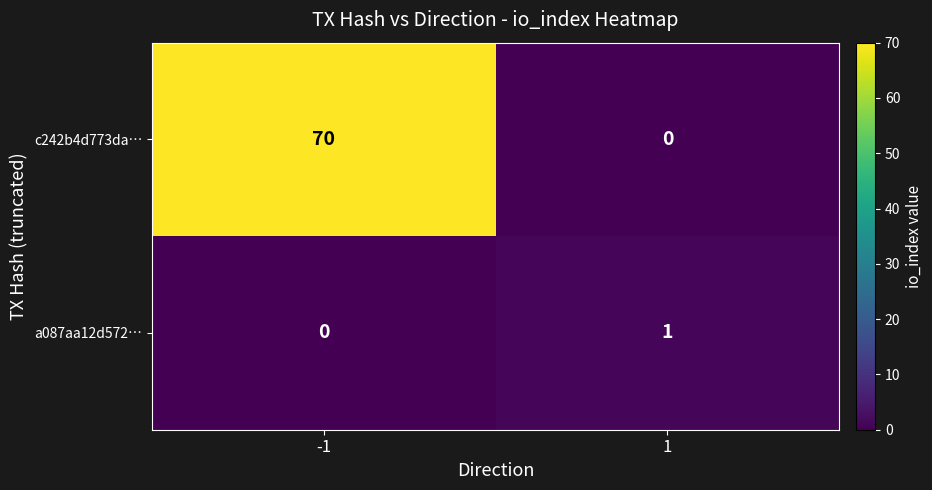

What is the maximum value shown in the chart?

70